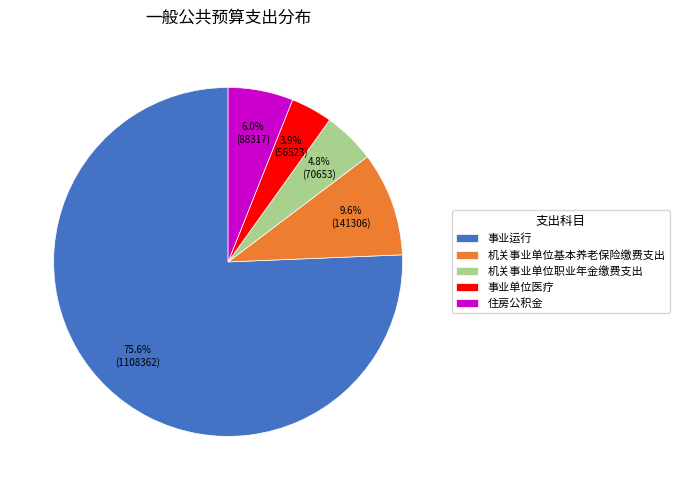

Do 机关事业单位职业年金缴费支出 and 住房公积金 together represent more than half of the pie?

No